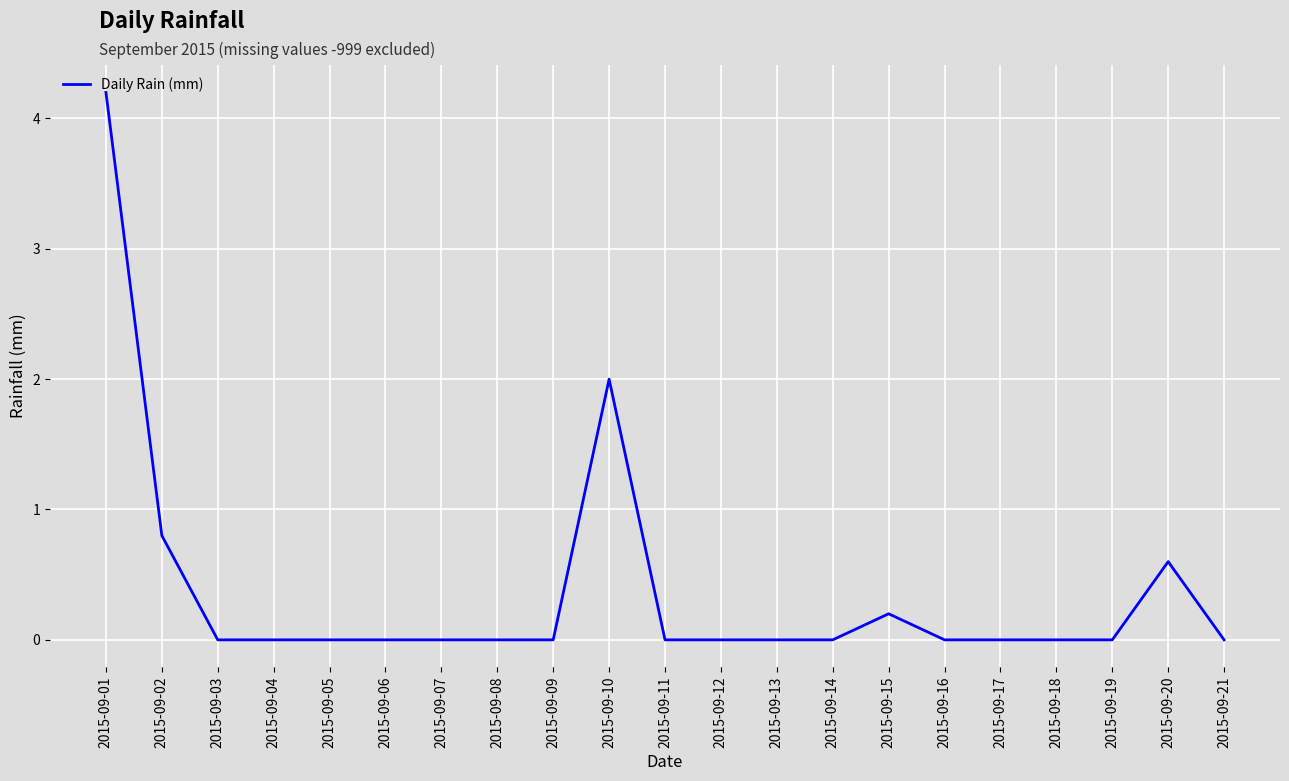

Does the chart have visible grid lines?

Yes